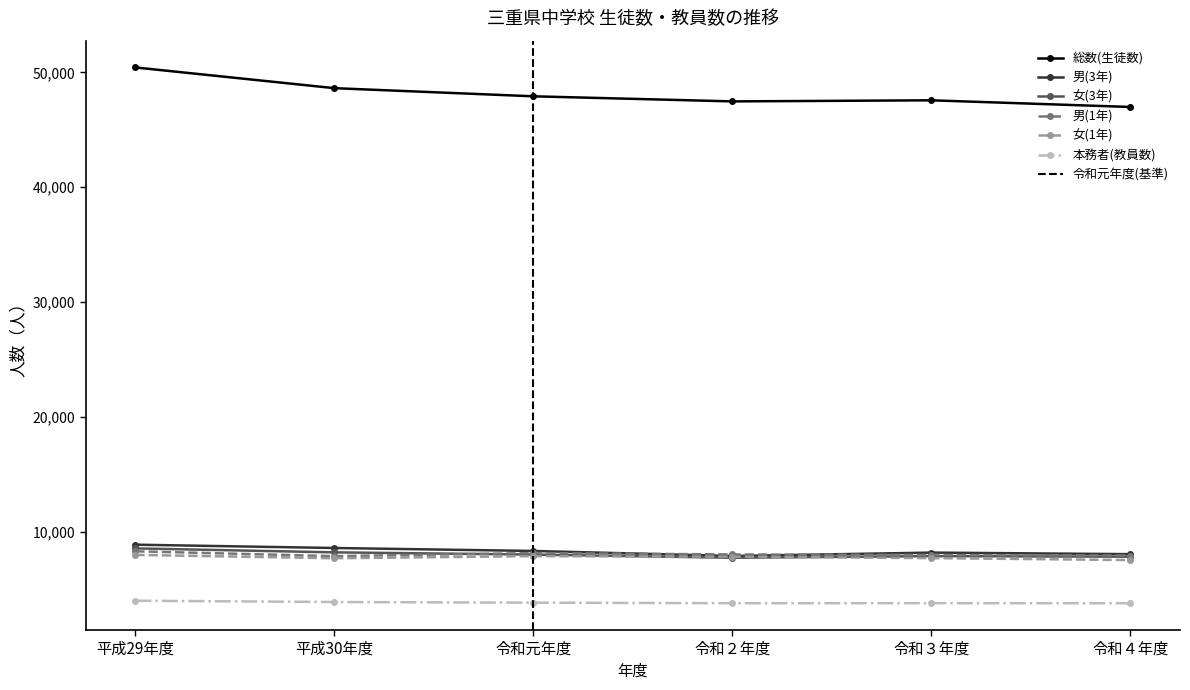

What is the label of the 6th point from the left?

令和４年度